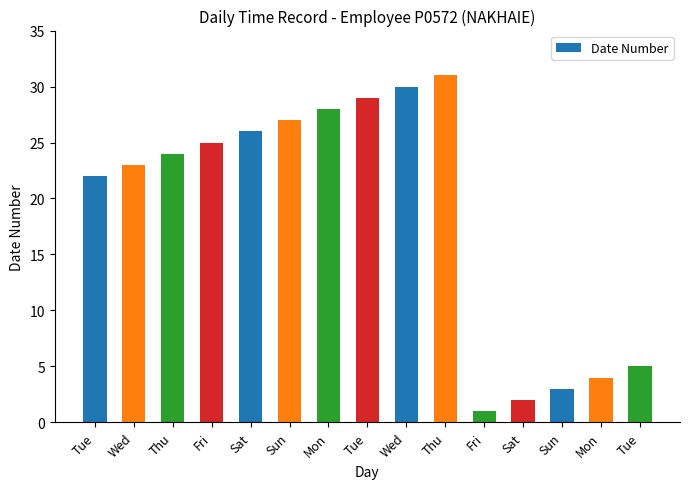

How many bars are there in total?

15